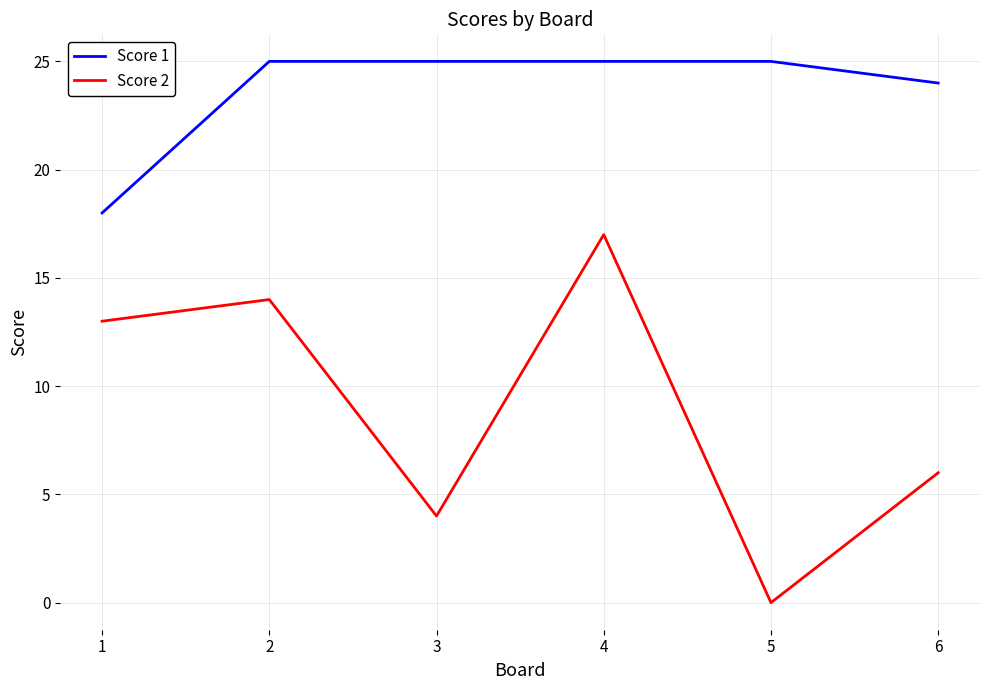

What is the difference between the maximum and second lowest values in the Score 1 series?

1